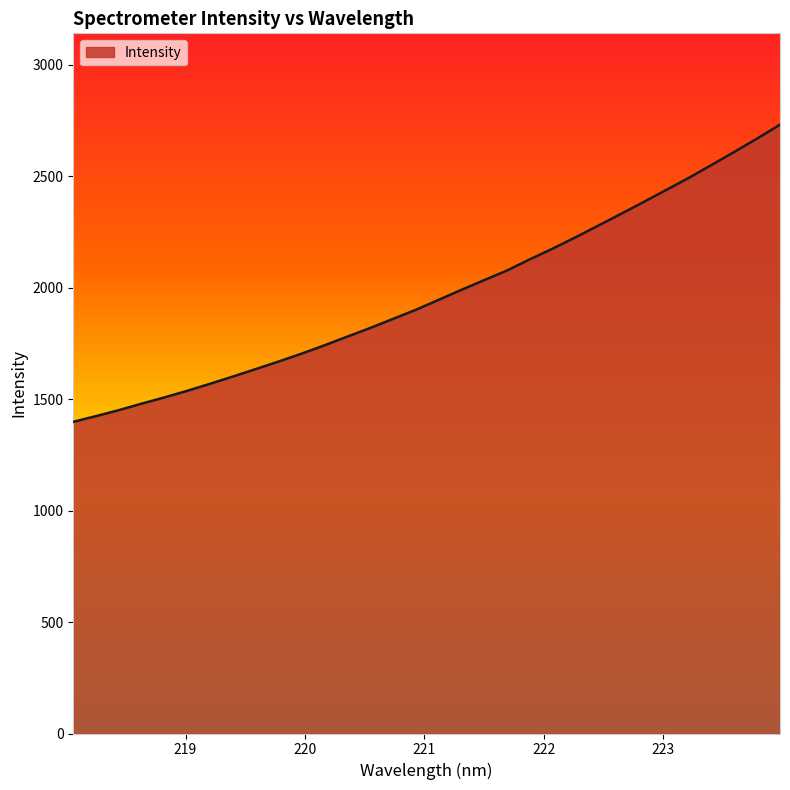

What is the average value?

1973.1